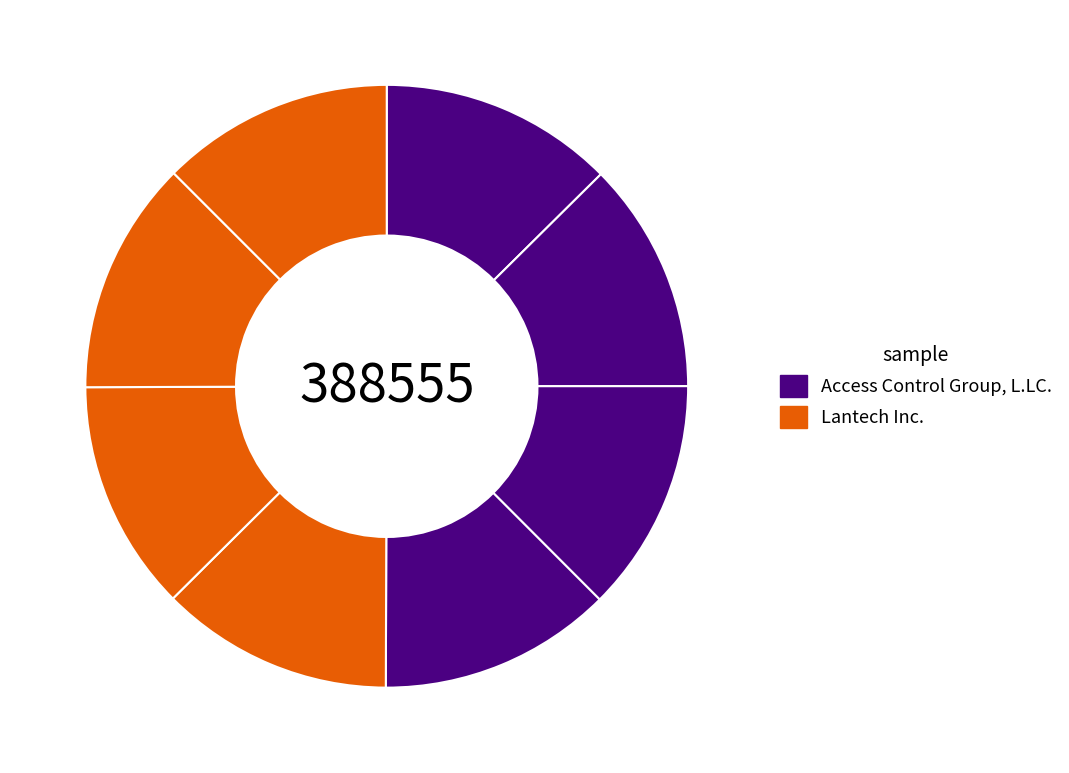

How many slices are in this pie chart?

8